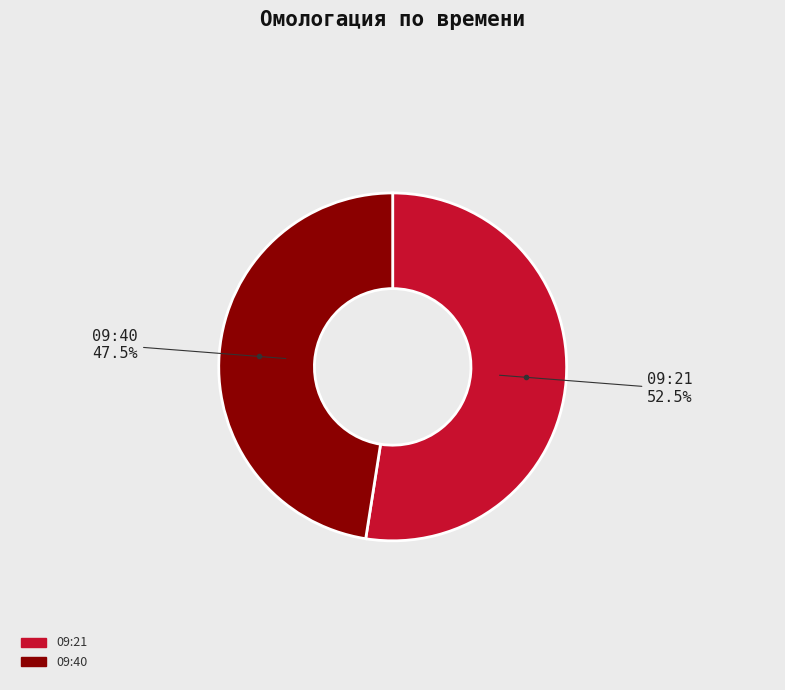

Does 09:40 account for over 50% of the chart?

No